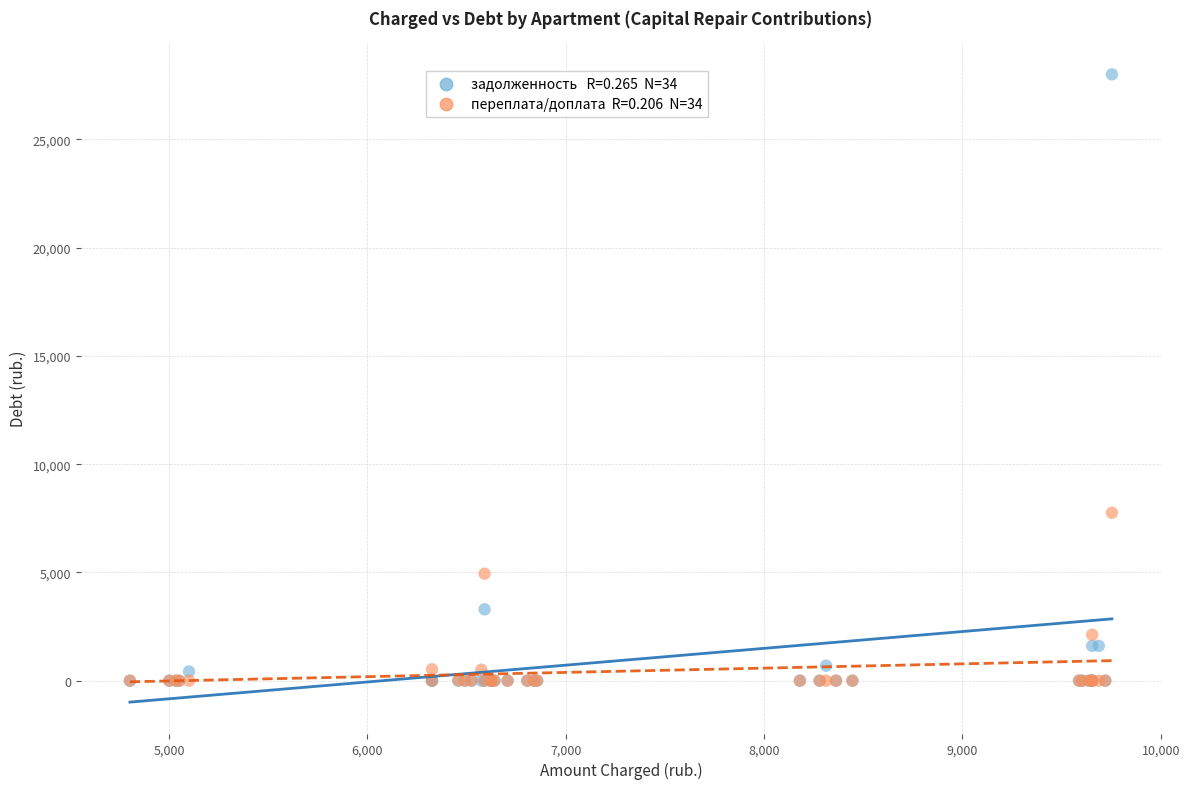

Across all series, what Y value is closest to 14001?

7753.8